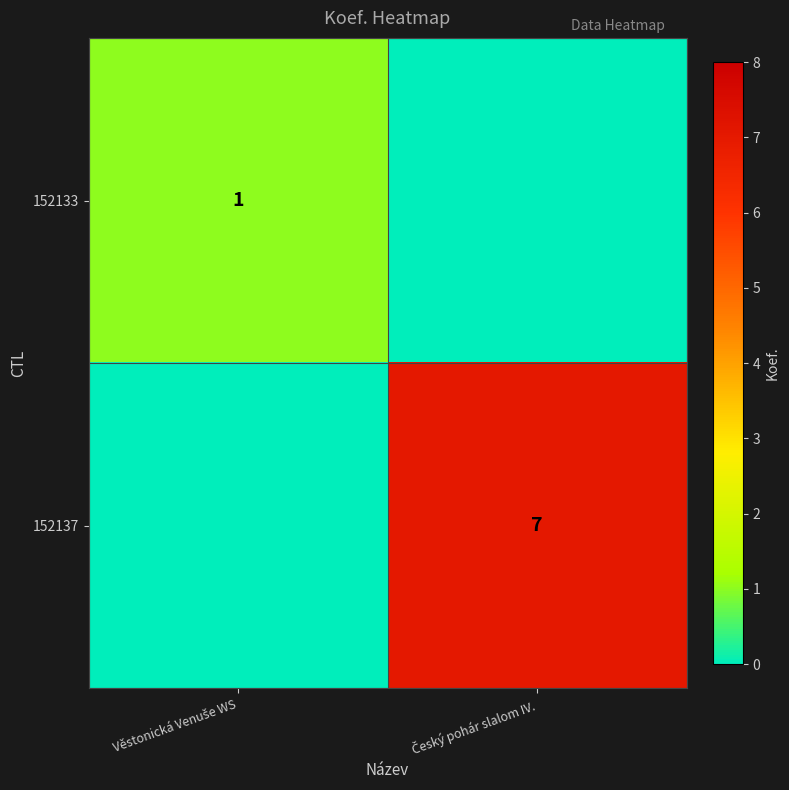

At which label is 152133 closest to 0?

Český pohár slalom IV.